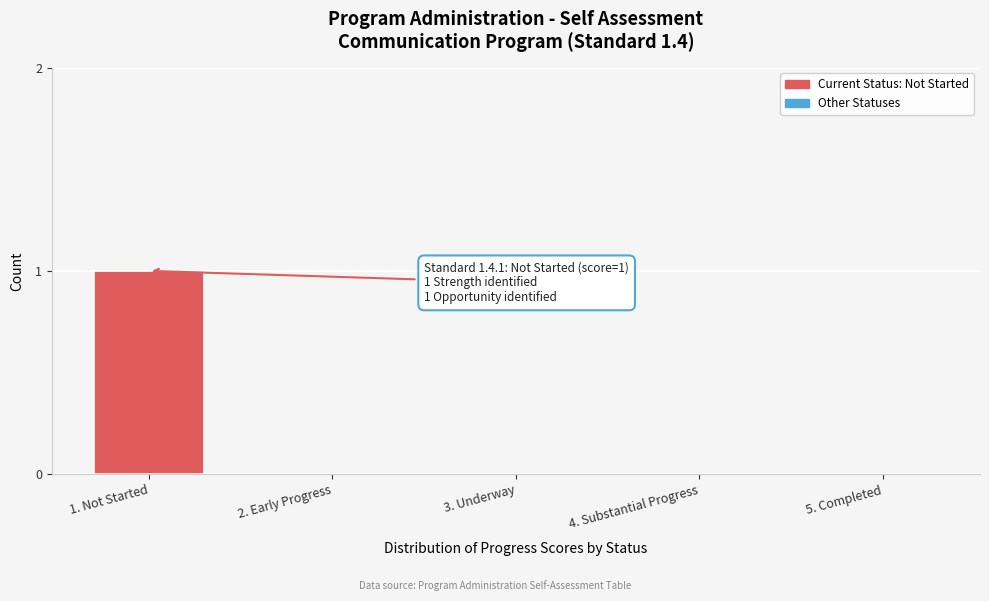

Reading right to left, what are all the values shown in this chart?

5. Completed=0	4. Substantial Progress=0	3. Underway=0	2. Early Progress=0	1. Not Started=1